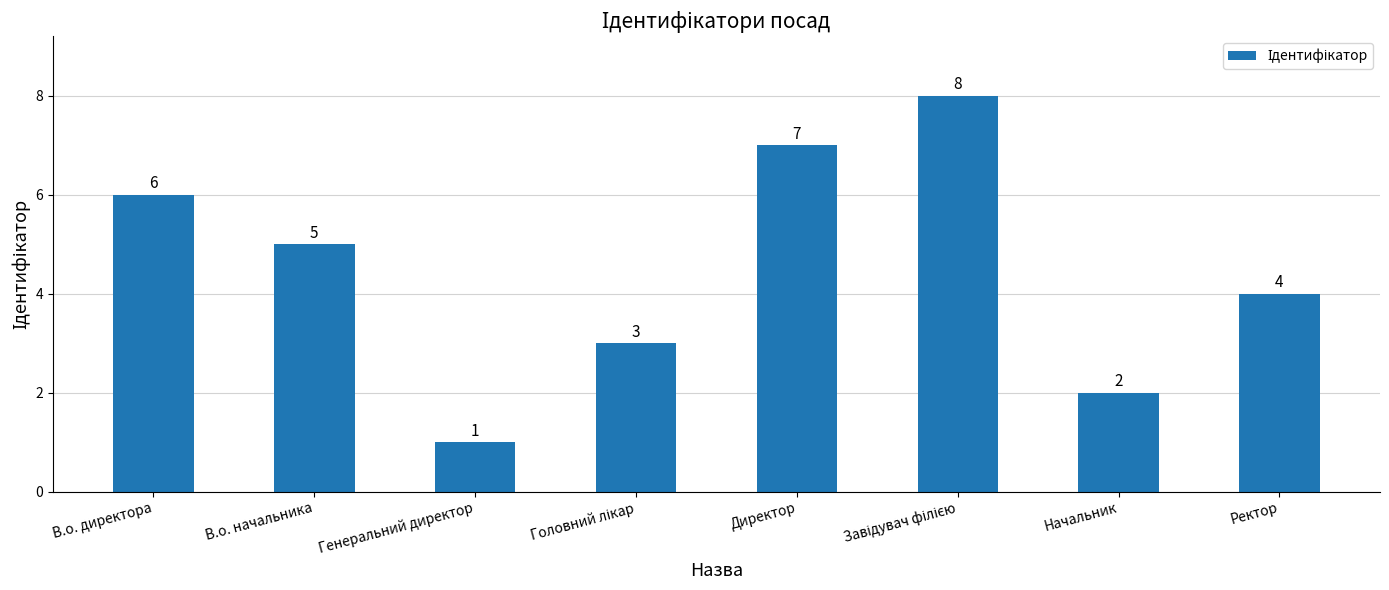

Does the chart contain stacked bars?

No